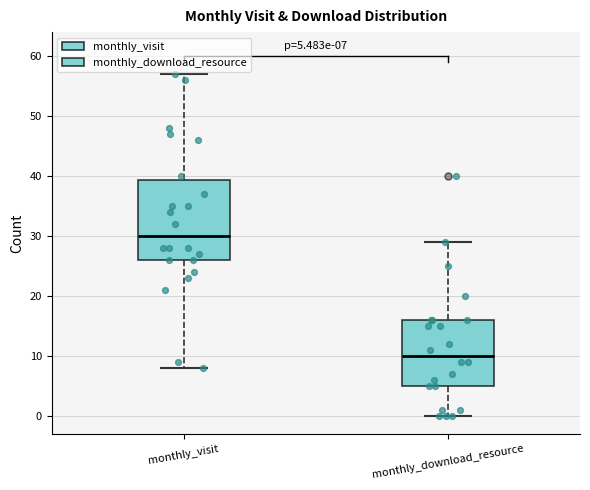

Which box is the tallest, from its lower edge to its upper edge?

monthly_visit